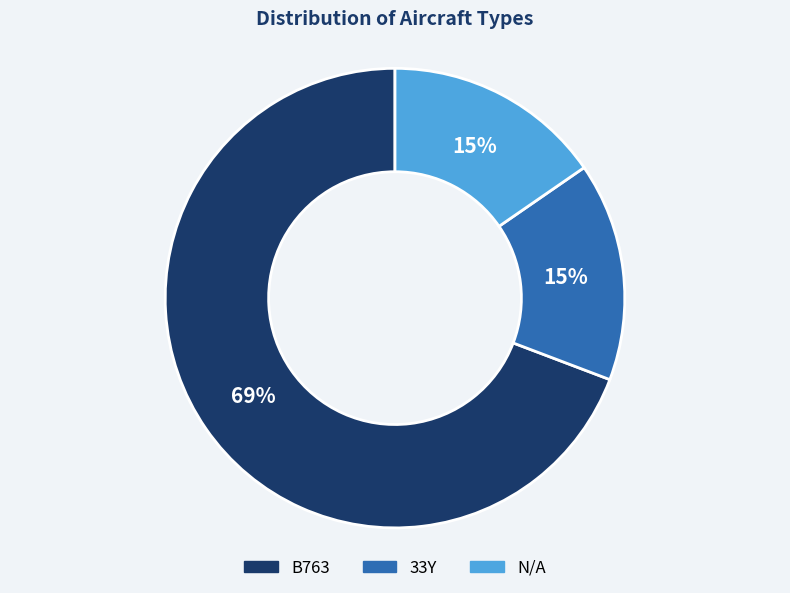

Is the sum of 33Y and B763 greater than half?

Yes